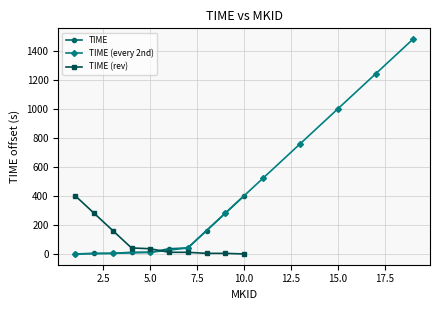

True or false: TIME (rev) and TIME intersect in this chart.

True